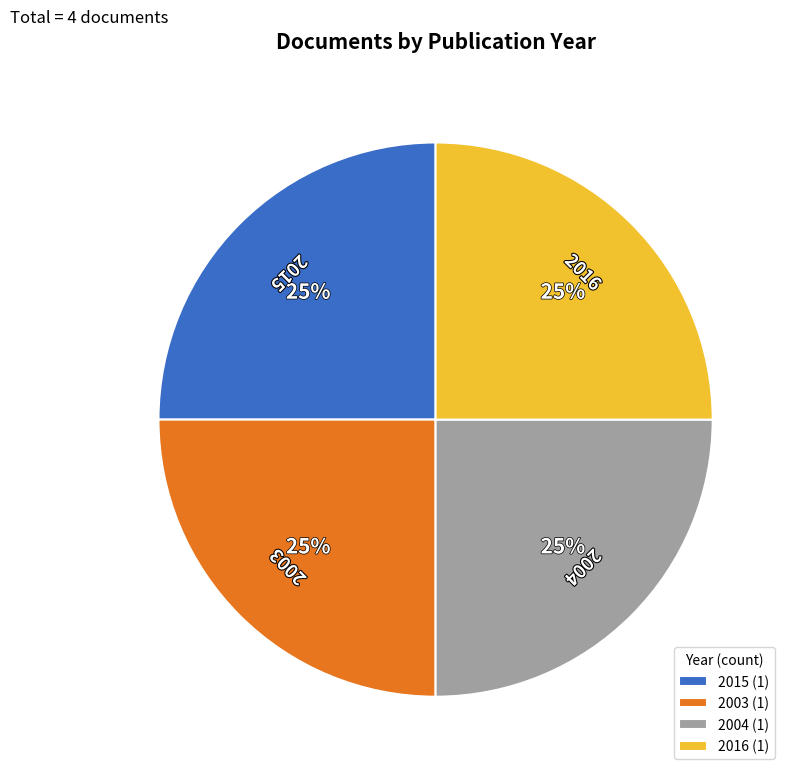

To the nearest percent, what portion does 2003 represent?

25%